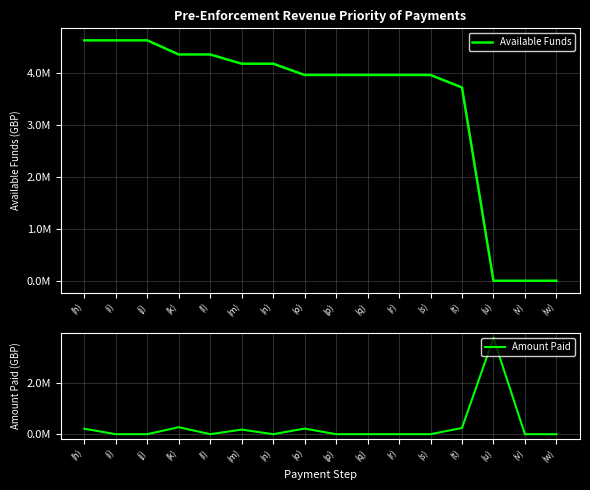

How many lines are shown in the chart?

2